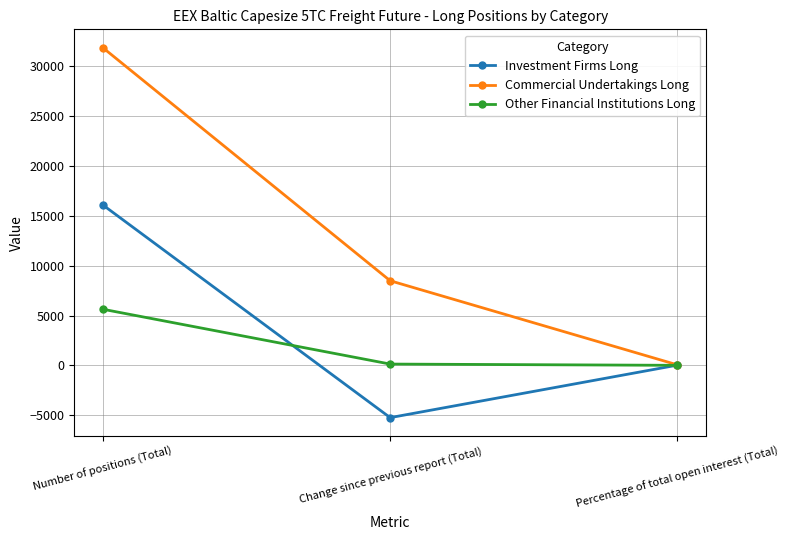

What position from the left is Percentage of total open interest (Total)?

3